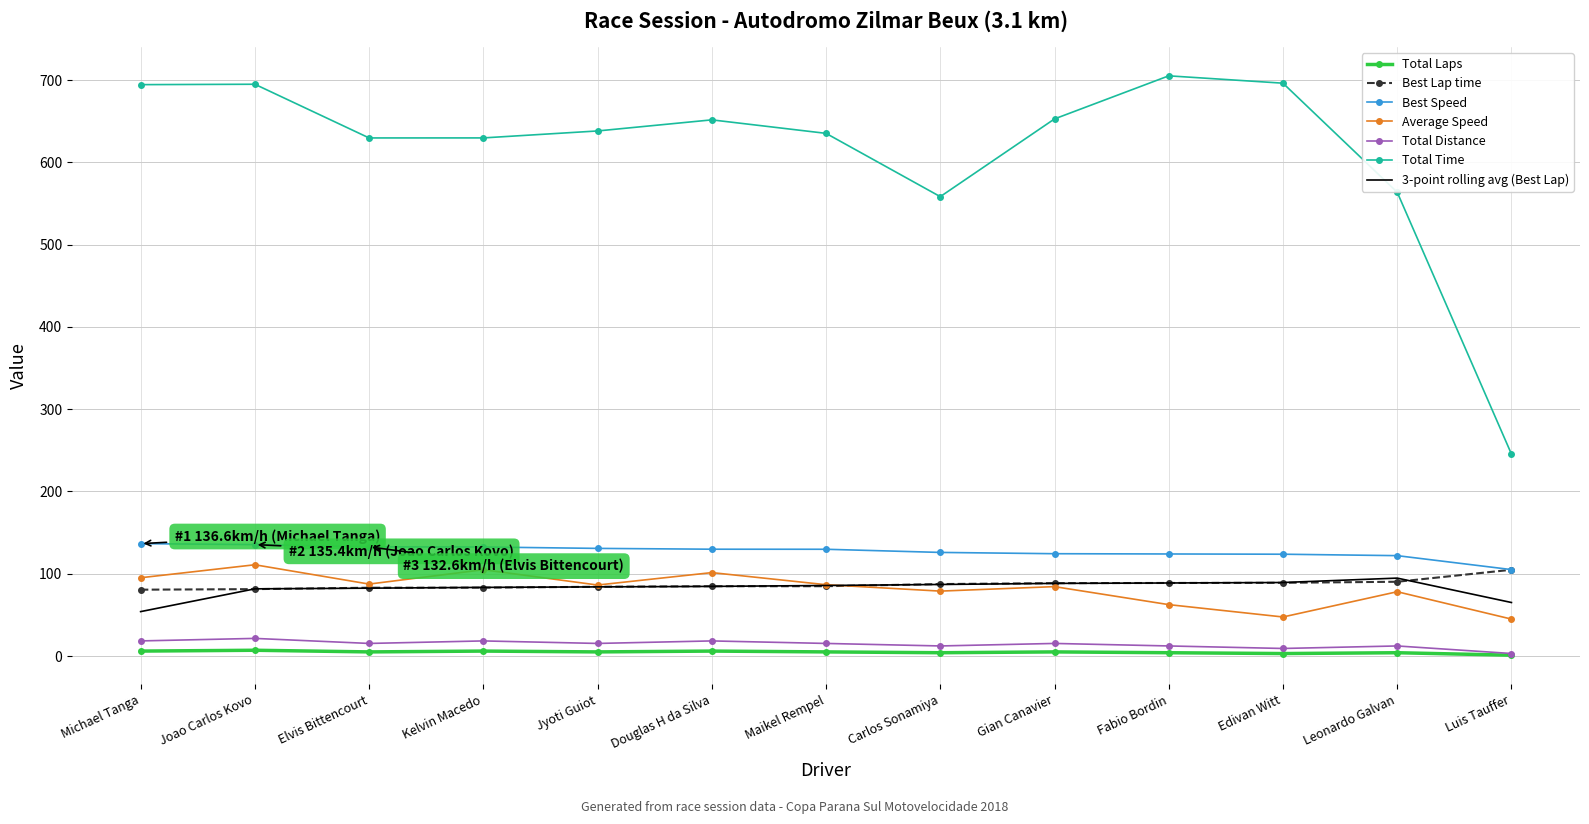

Which category has the lowest value in the Total Time series?

Luis Tauffer